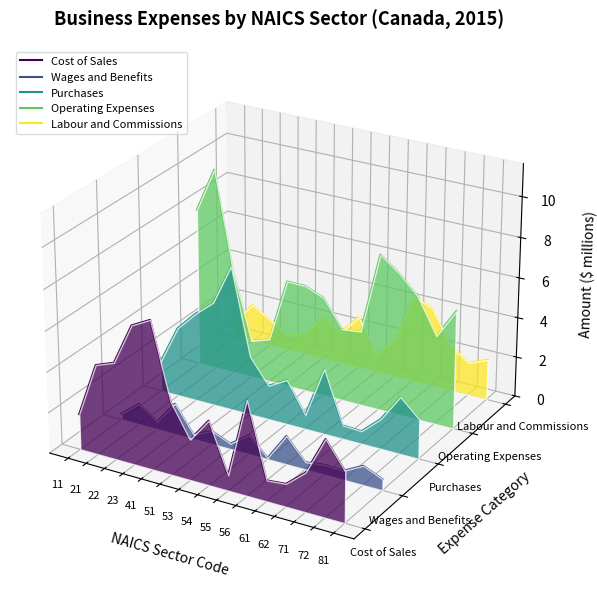

The Operating Expenses series shows 0.0 at 51. True or false?

False